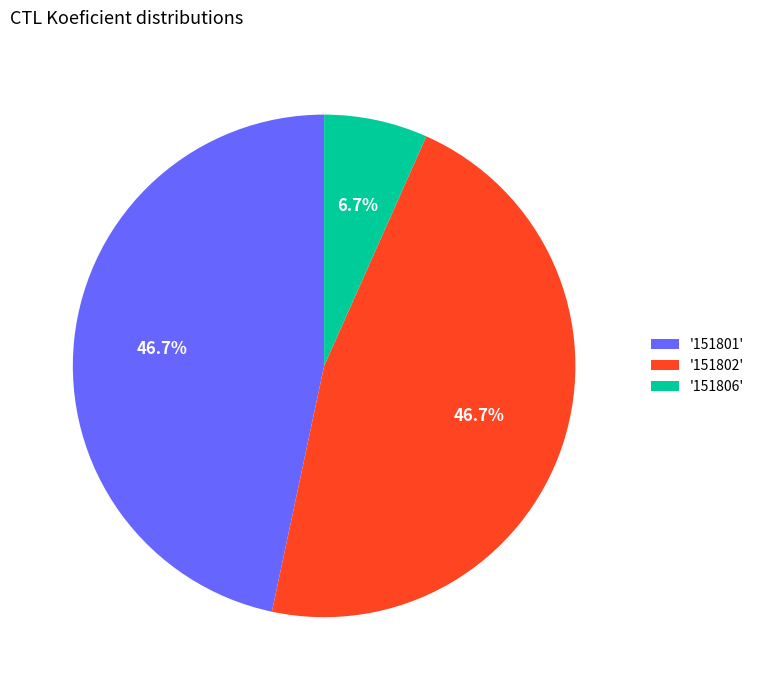

To the nearest percent, what is the average slice percentage?

33%